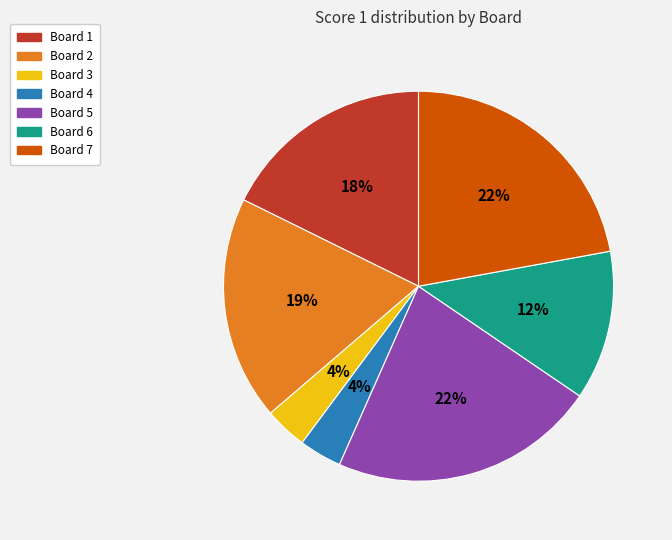

To the nearest percent, what portion does Board 3 represent?

4%